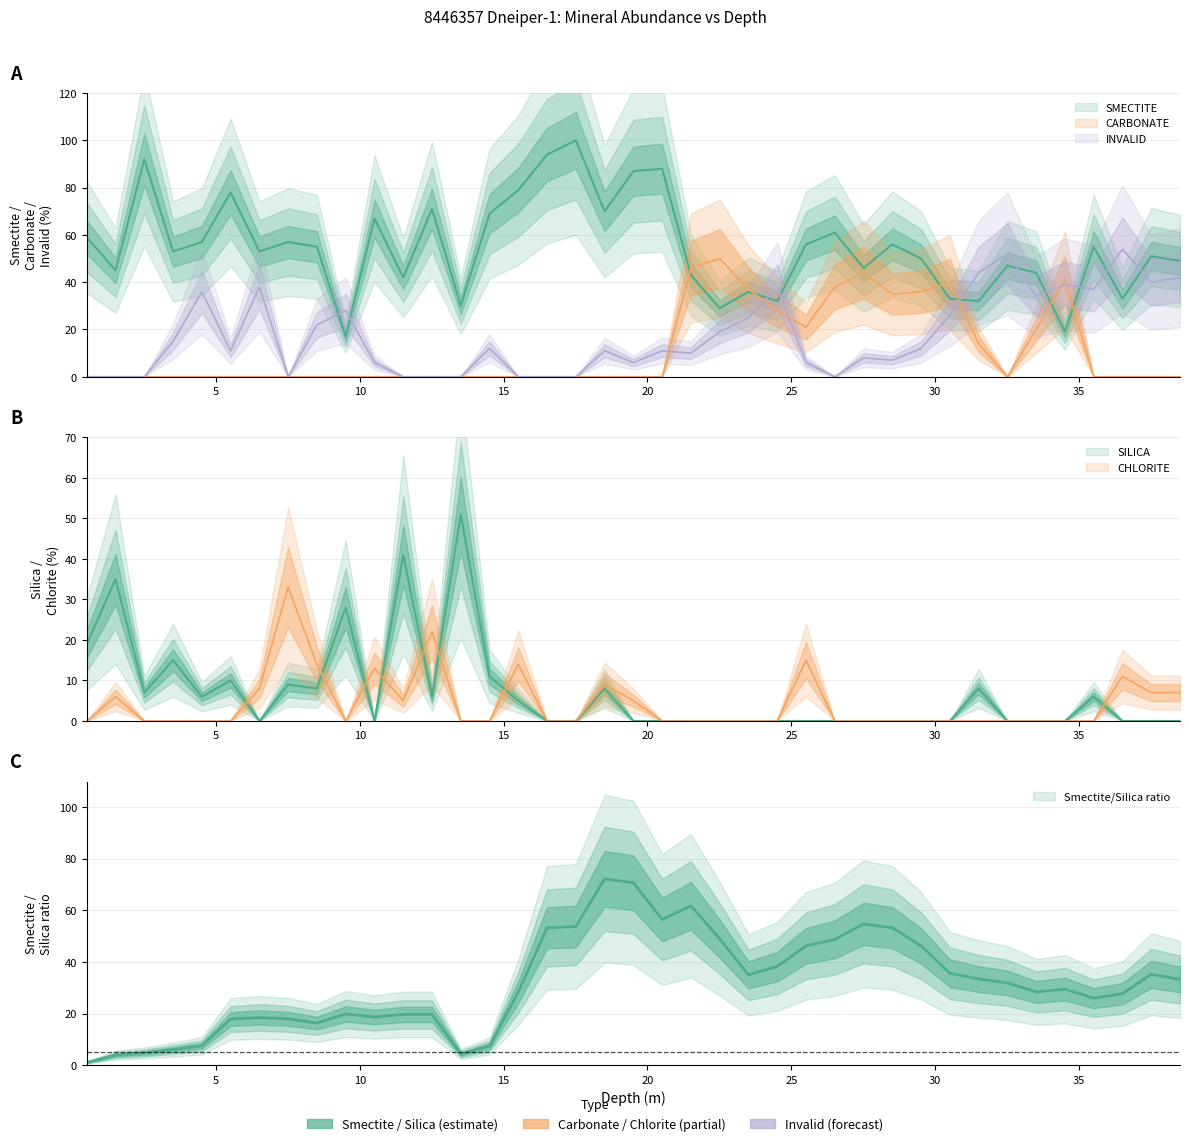

True or false: CARBONATE has a value of 35 at 28.51.

True